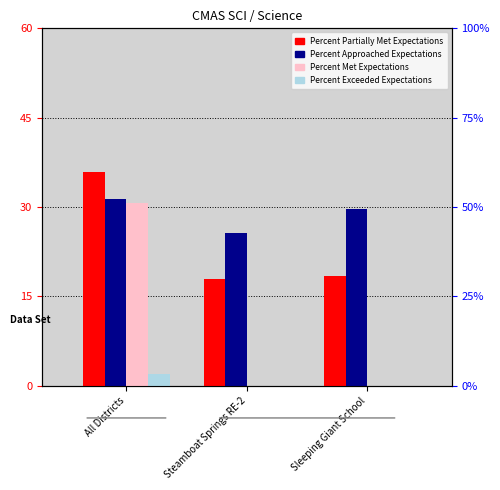

Rank the categories by Percent Partially Met Expectations value from lowest to highest.

Steamboat Springs RE-2, Sleeping Giant School, All Districts